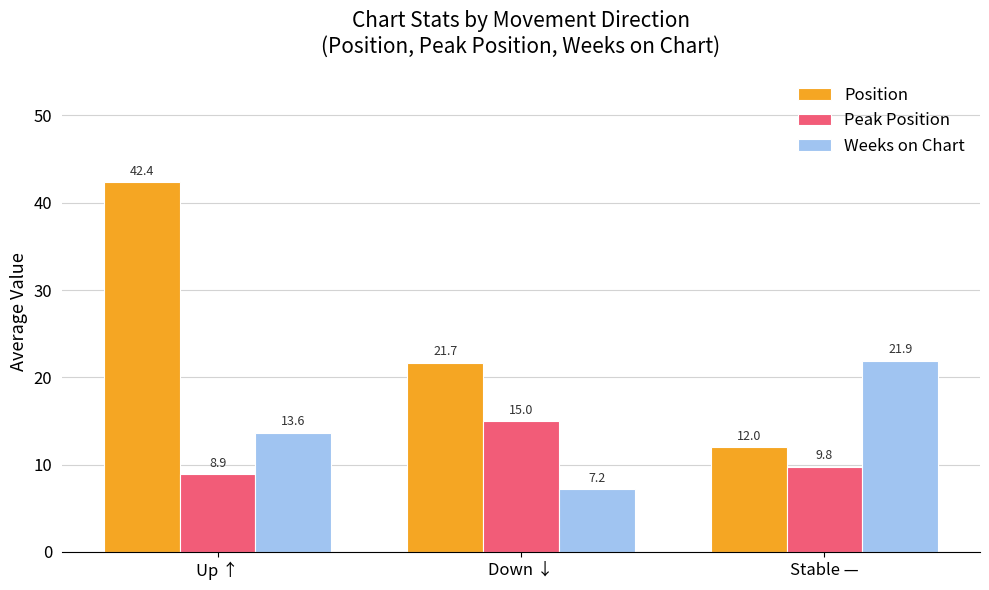

What is the minimum value for Peak Position?

8.9